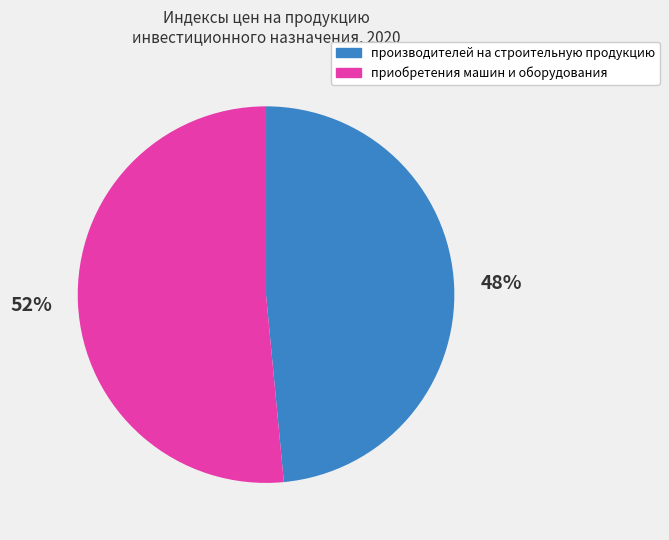

To the nearest percent, what portion does производителей на строительную продукцию represent?

48%